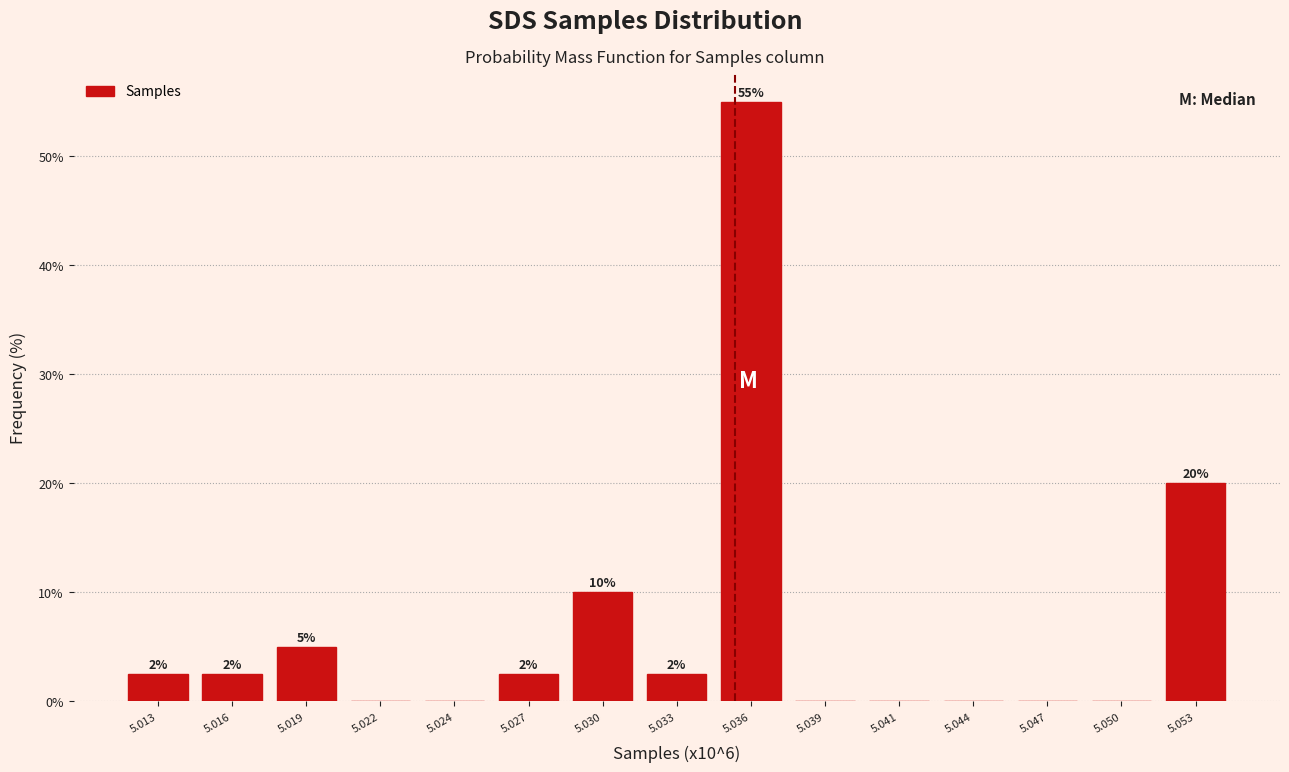

Which label corresponds to the largest value in the chart?

5.036